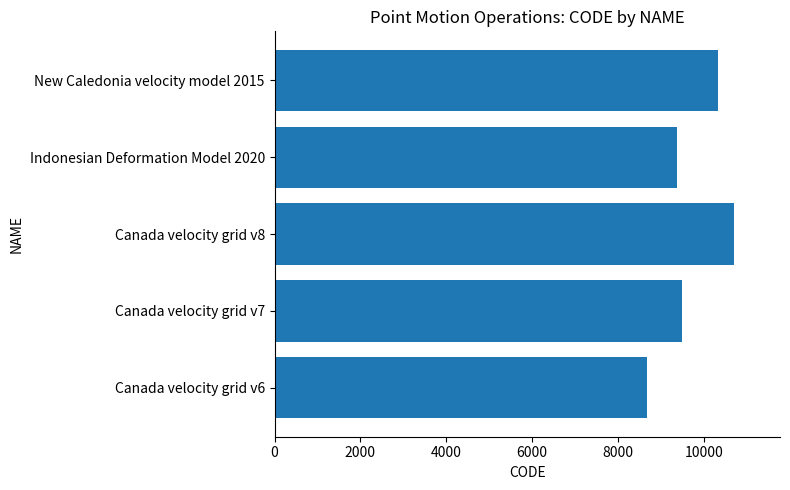

Is it true that the value at Indonesian Deformation Model 2020 is 3811?

False